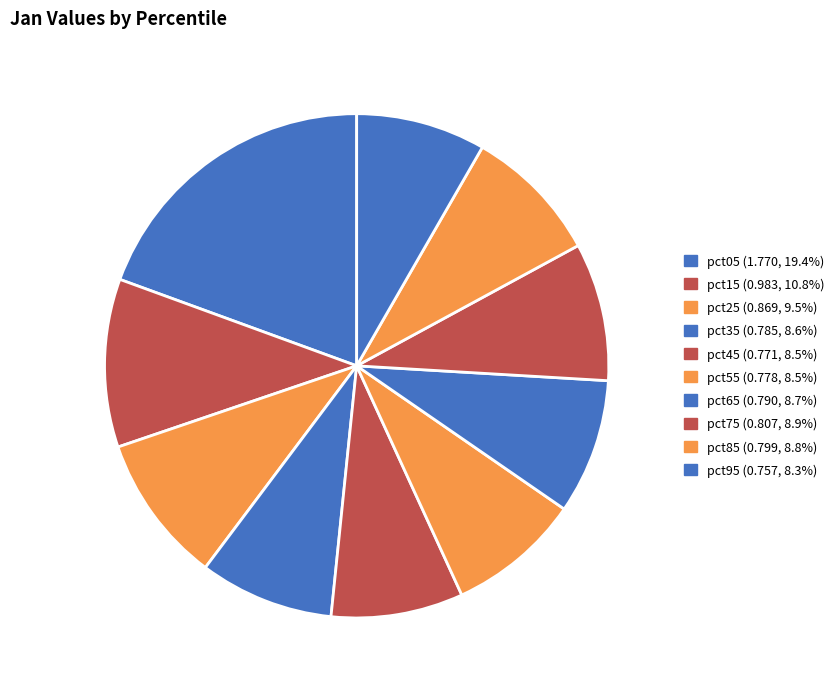

To the nearest percent, what percentage of the pie is pct55?

9%